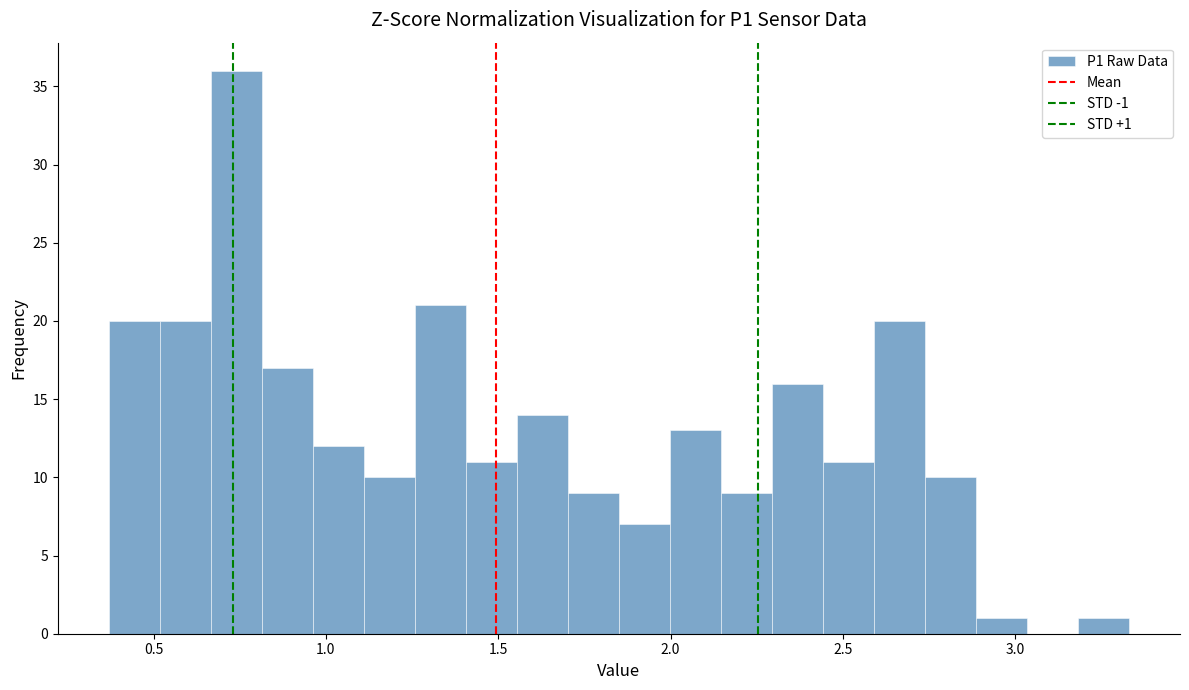

Around what value on the x-axis is the tallest bar? Give the approximate position of its centre, as read against the axis.

0.75